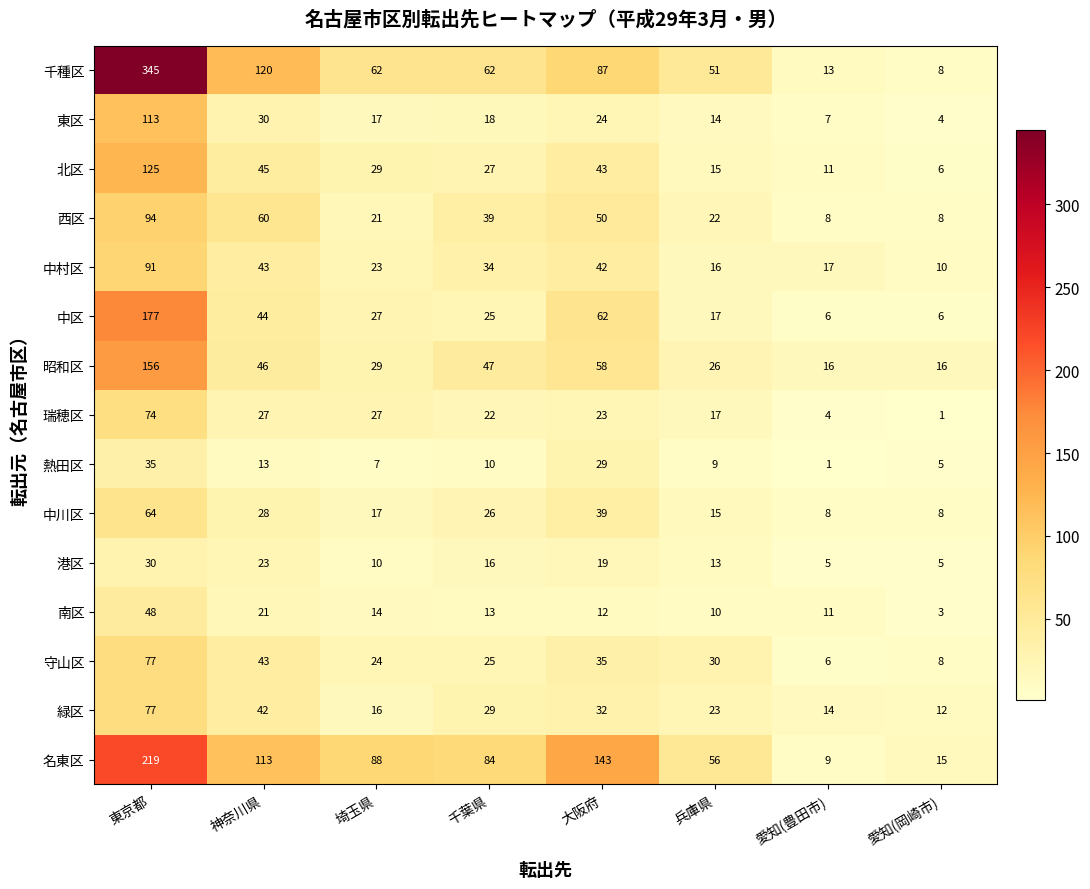

What is the average value of the 東区 series?

28